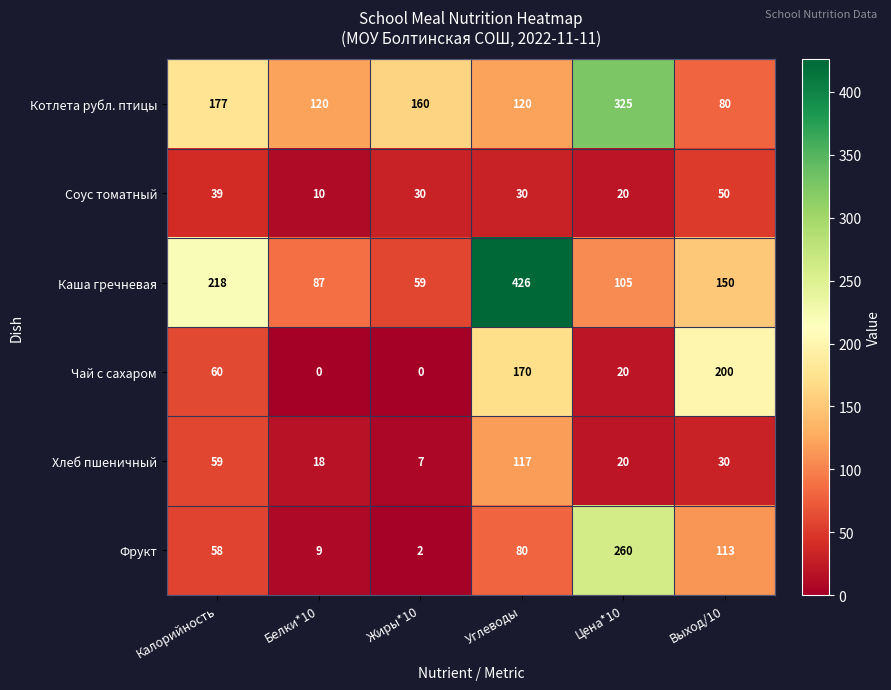

What is the maximum value shown in the chart?

426